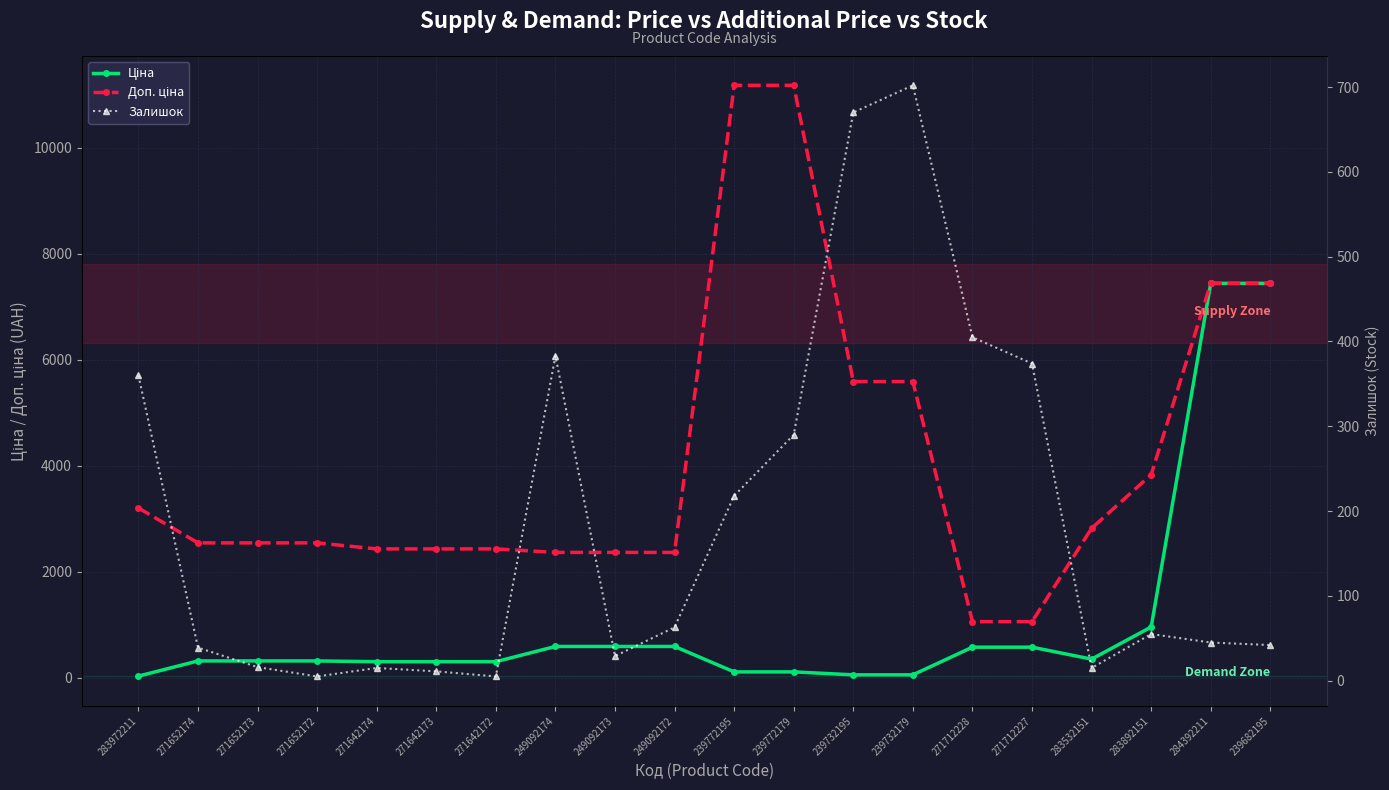

The value of Доп. ціна at 283892151 is 3833.8. True or false?

True